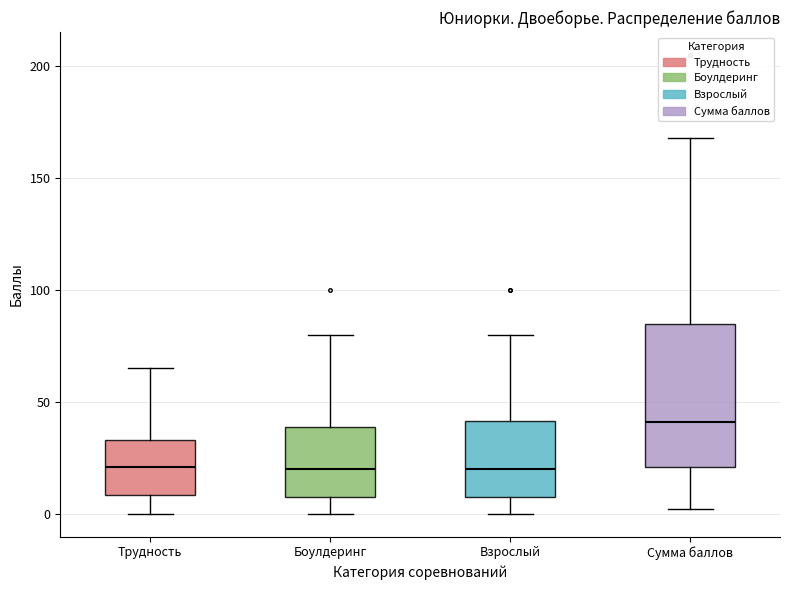

Reading left to right, read every box against the y-axis: the position of its median line, the range the box covers, and the ends of its whiskers. The values are not printed on the chart, so give them approximately, as read against the axis.

Трудность: median 20, box 10 to 35, whiskers 0 to 65
Боулдеринг: median 20, box 10 to 40, whiskers 0 to 80
Взрослый: median 20, box 10 to 40, whiskers 0 to 80
Сумма баллов: median 40, box 20 to 85, whiskers 0 to 170